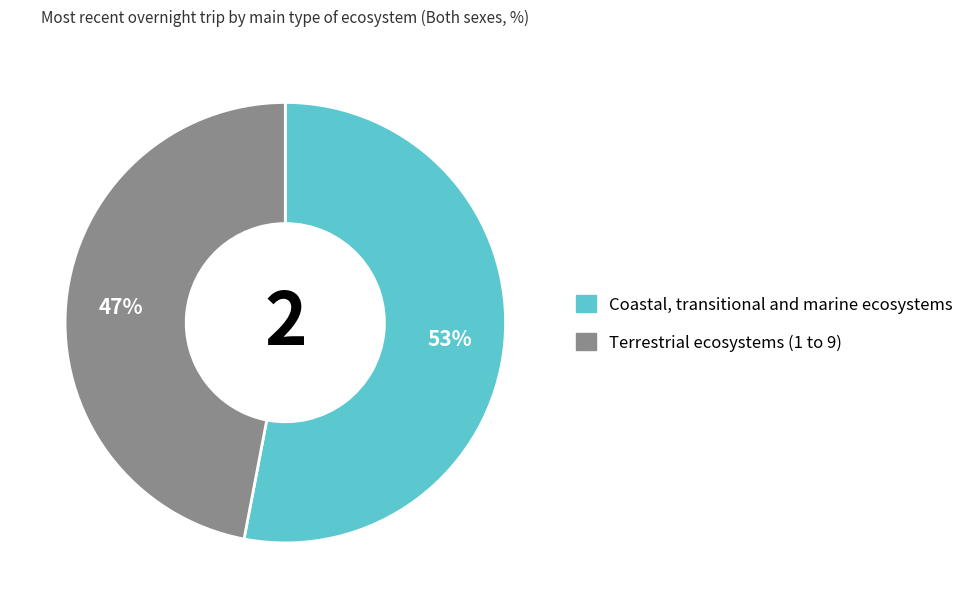

To the nearest percent, what portion does Coastal, transitional and marine ecosystems represent?

53%